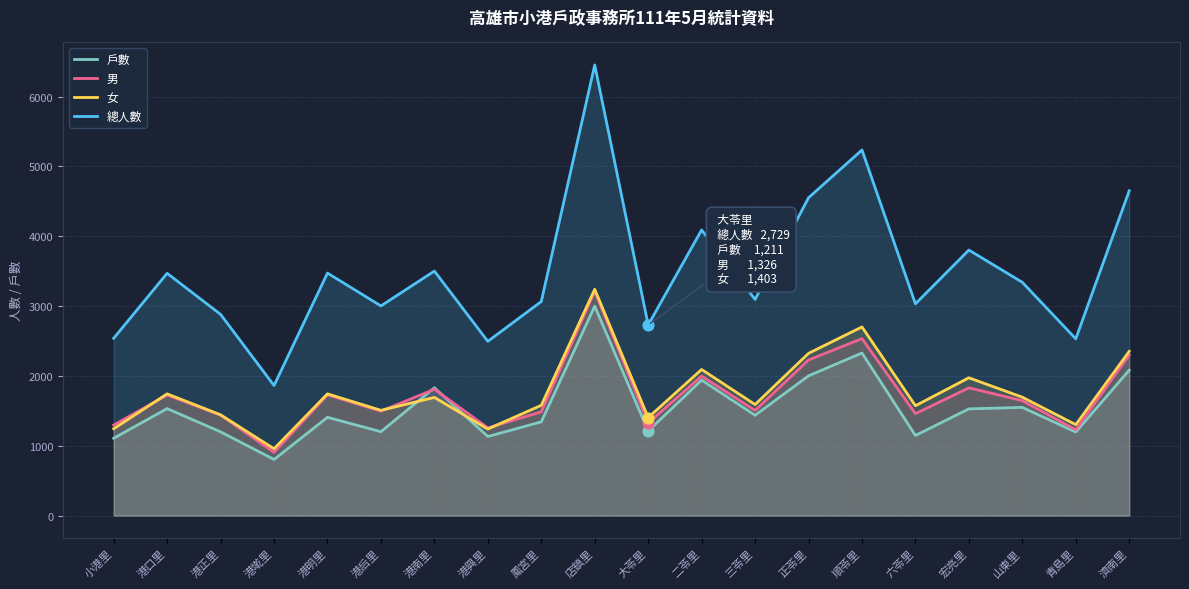

What are all the series names shown in the legend?

戶數, 男, 女, 總人數